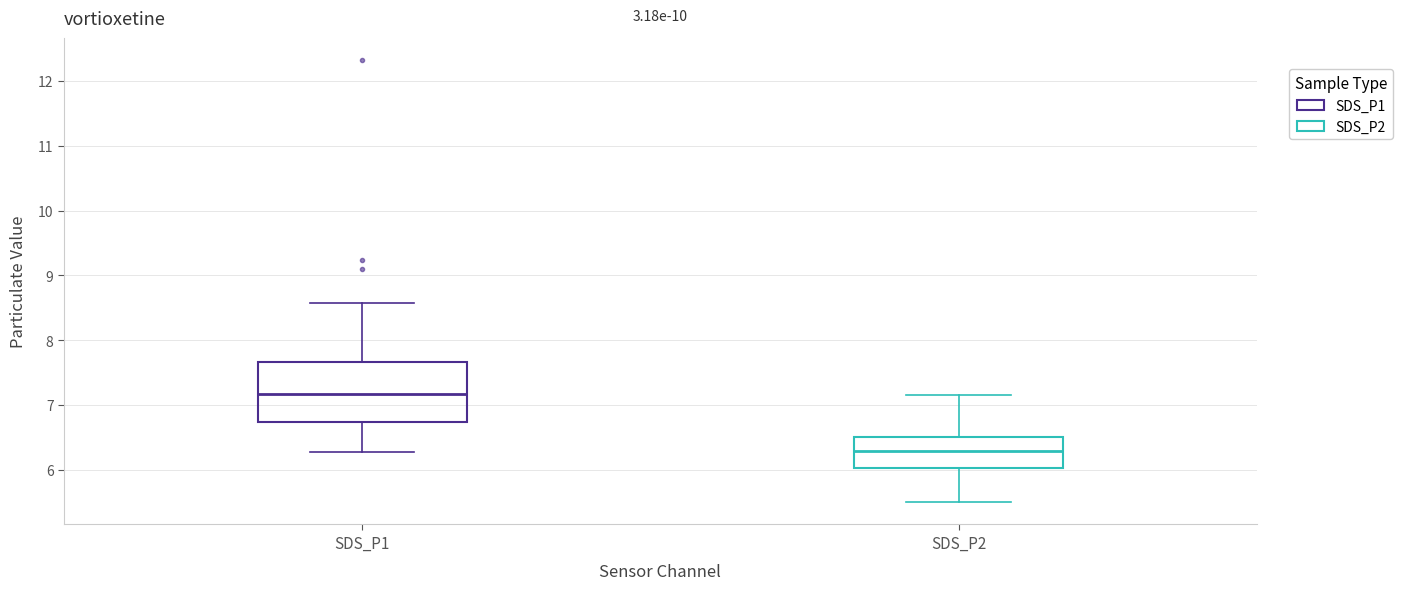

Reading left to right, read every box against the y-axis: the position of its median line, the range the box covers, and the ends of its whiskers. The values are not printed on the chart, so give them approximately, as read against the axis.

SDS_P1: median 7.2, box 6.7 to 7.7, whiskers 6.3 to 8.6
SDS_P2: median 6.3, box 6.0 to 6.5, whiskers 5.5 to 7.2